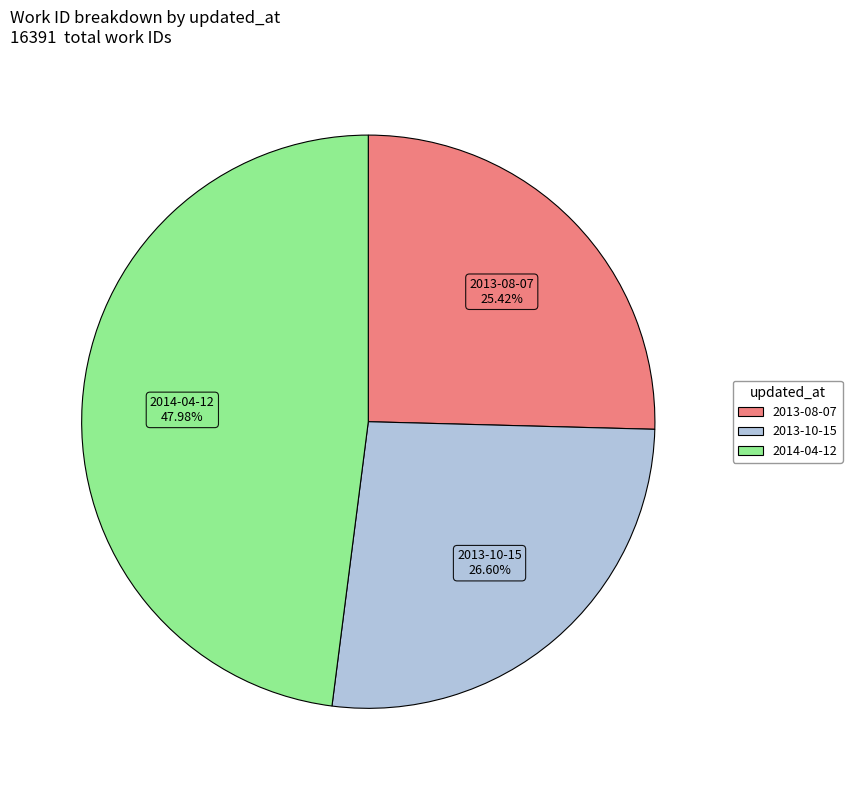

Approximately how many times larger is the value at 2014-04-12 compared to 2013-08-07?

1.9